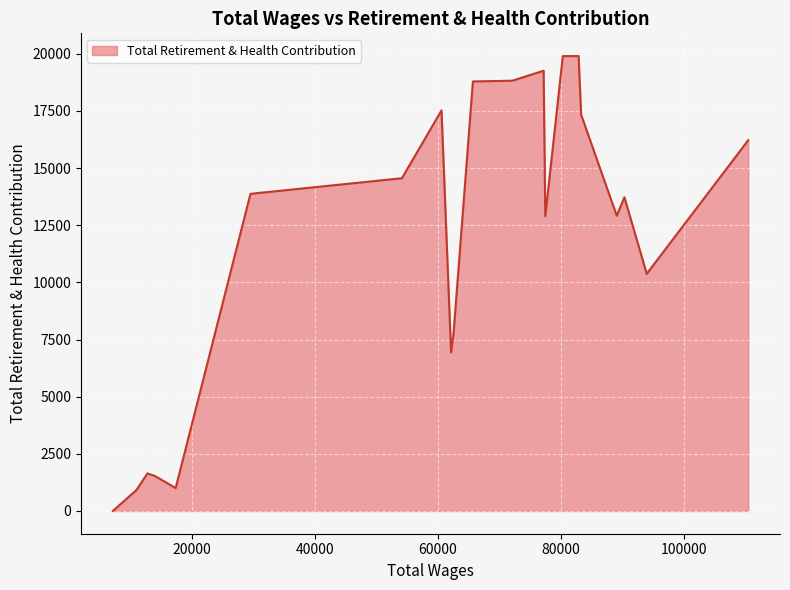

What is the greatest value displayed?

19898